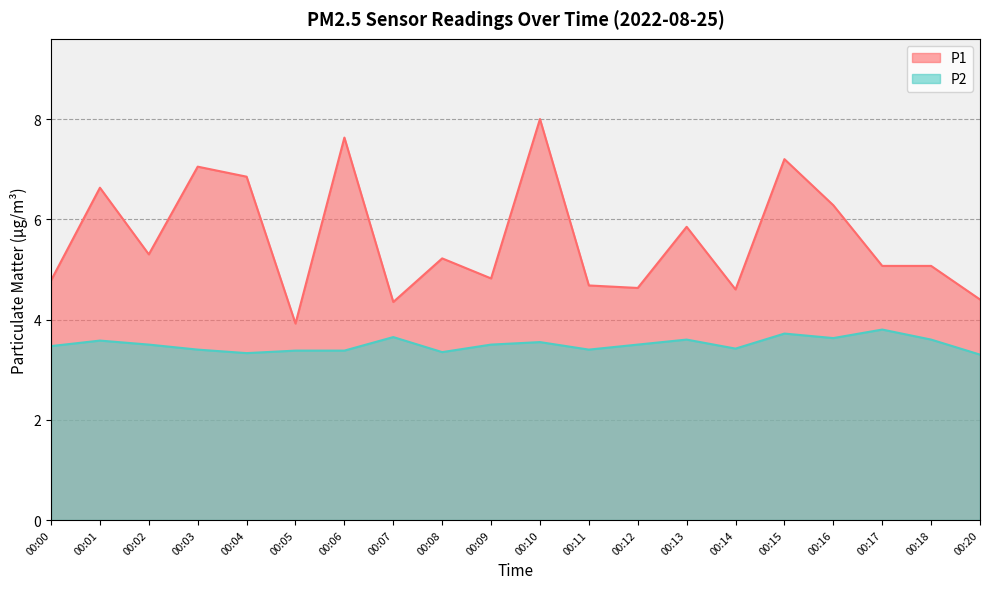

True or false: P1 and P2 intersect in this chart.

False